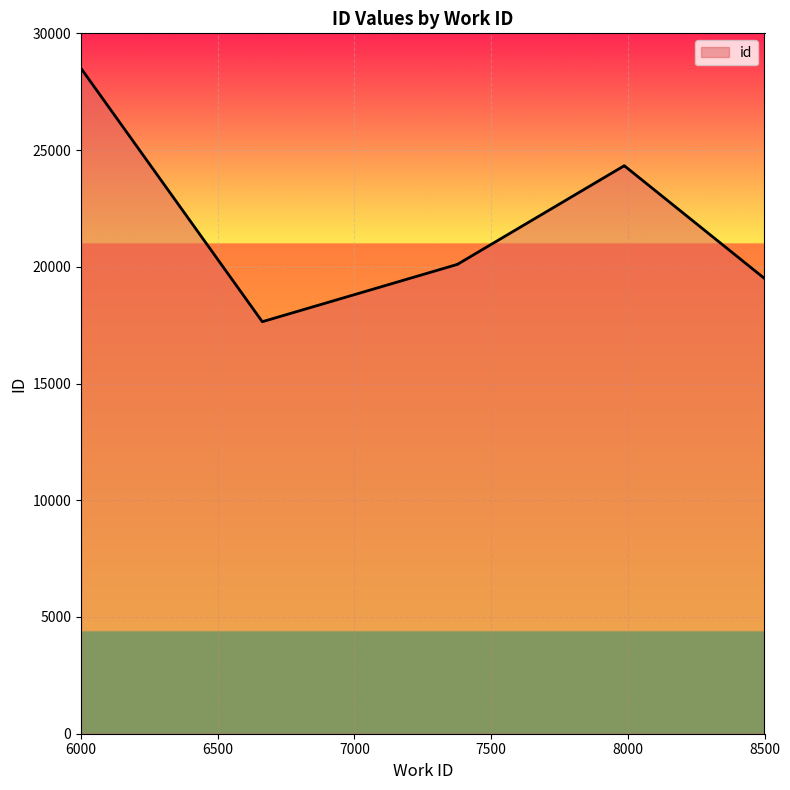

How many lines are shown in the chart?

1